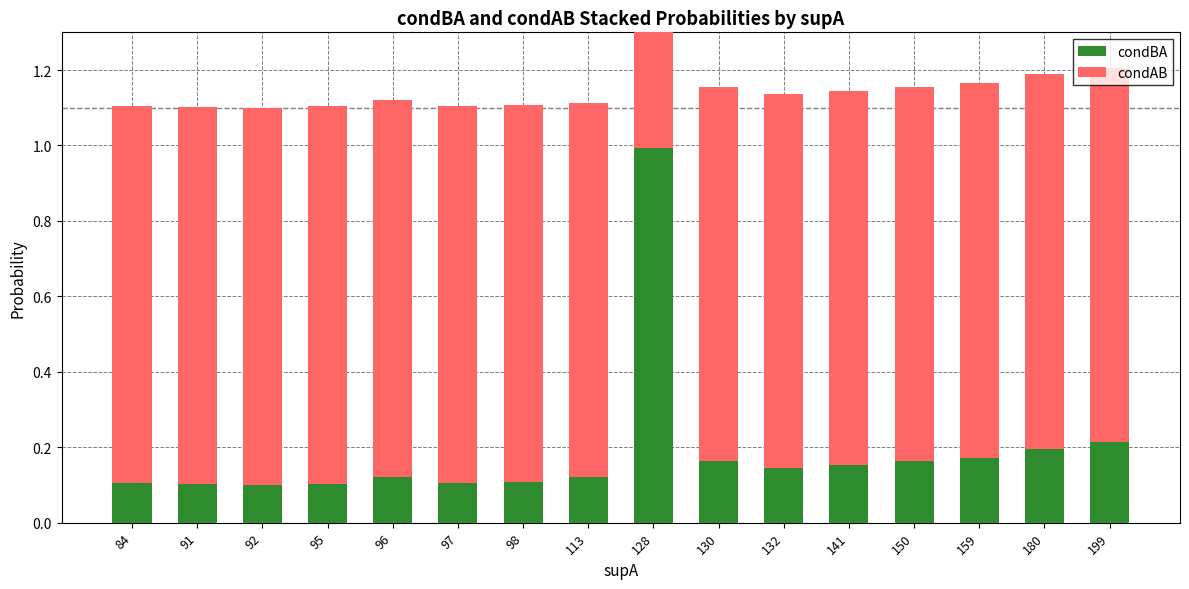

At how many categories does at least one series exceed 0?

16